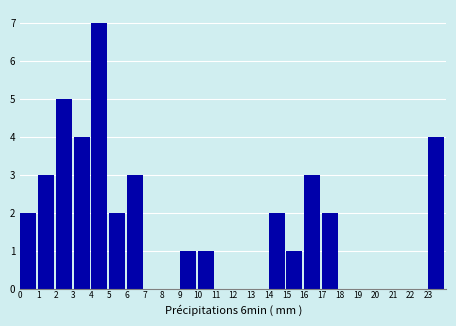

Reading left to right, extract all data points from this chart.

0=2	1=3	2=5	3=4	4=7	5=2	6=3	7=0	8=0	9=1	10=1	11=0	12=0	13=0	14=2	15=1	16=3	17=2	18=0	19=0	20=0	21=0	22=0	23=4